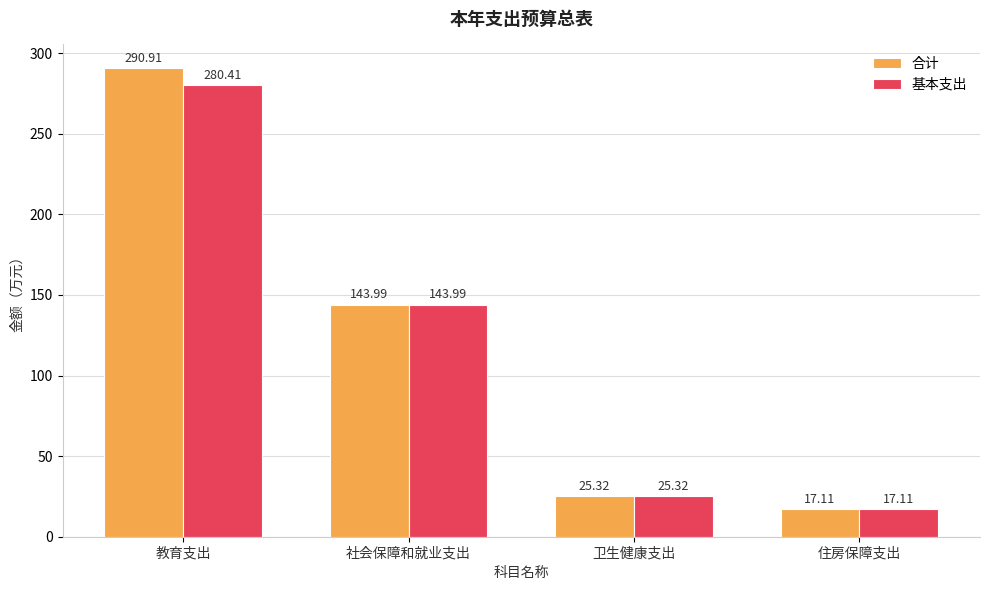

The 合计 series shows 27.1 at 住房保障支出. True or false?

False